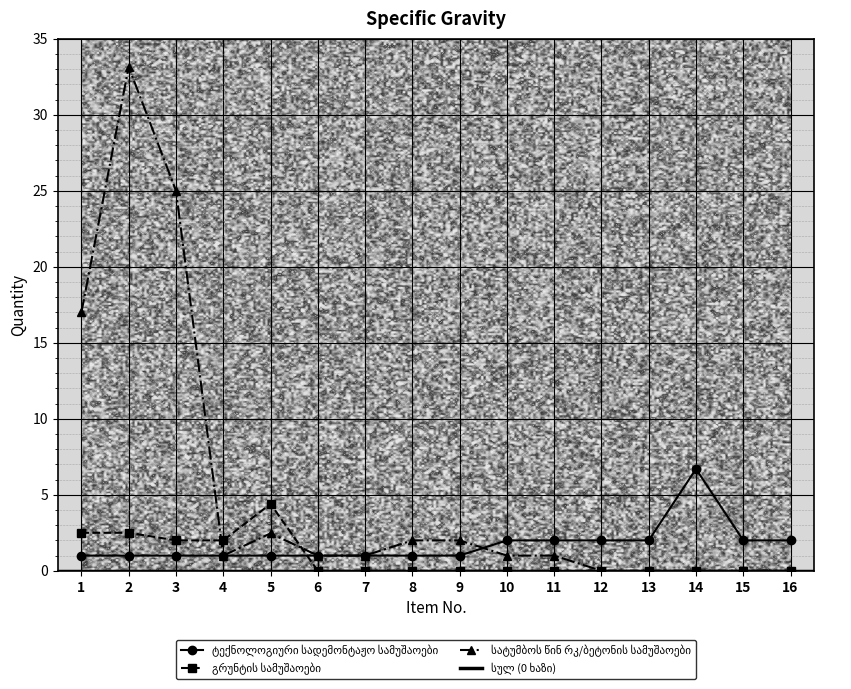

In გრუნტის სამუშაოები, how many points are higher than both neighbors (excluding endpoints)?

1